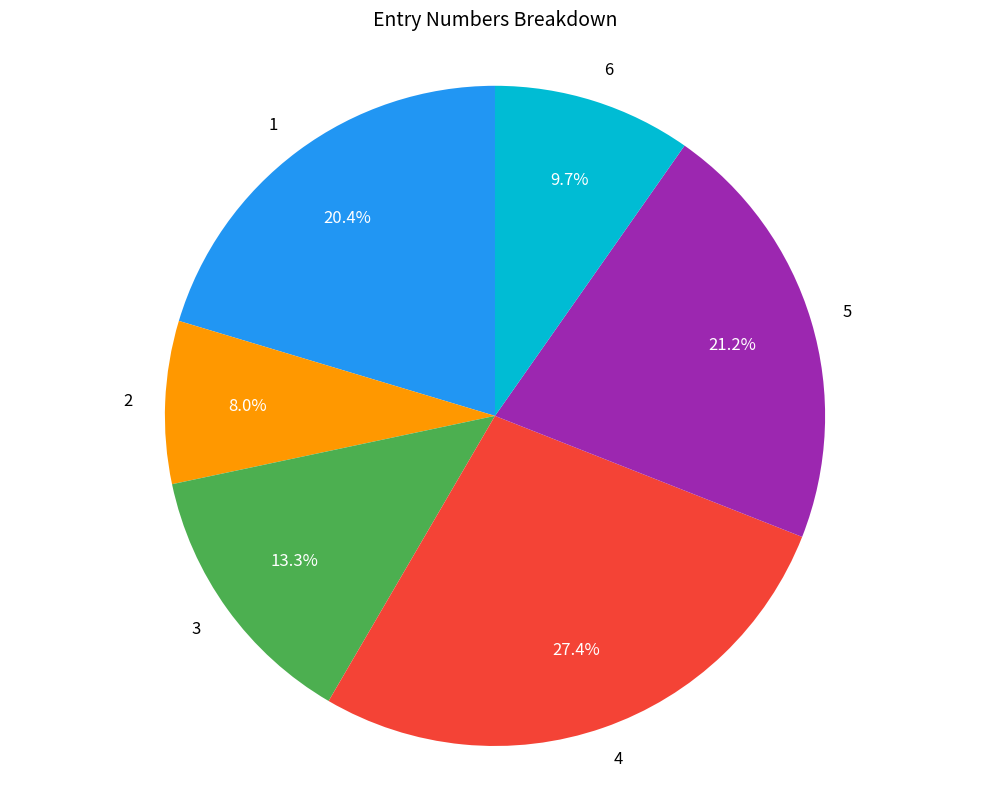

Which has a higher value, 1 or 2?

1